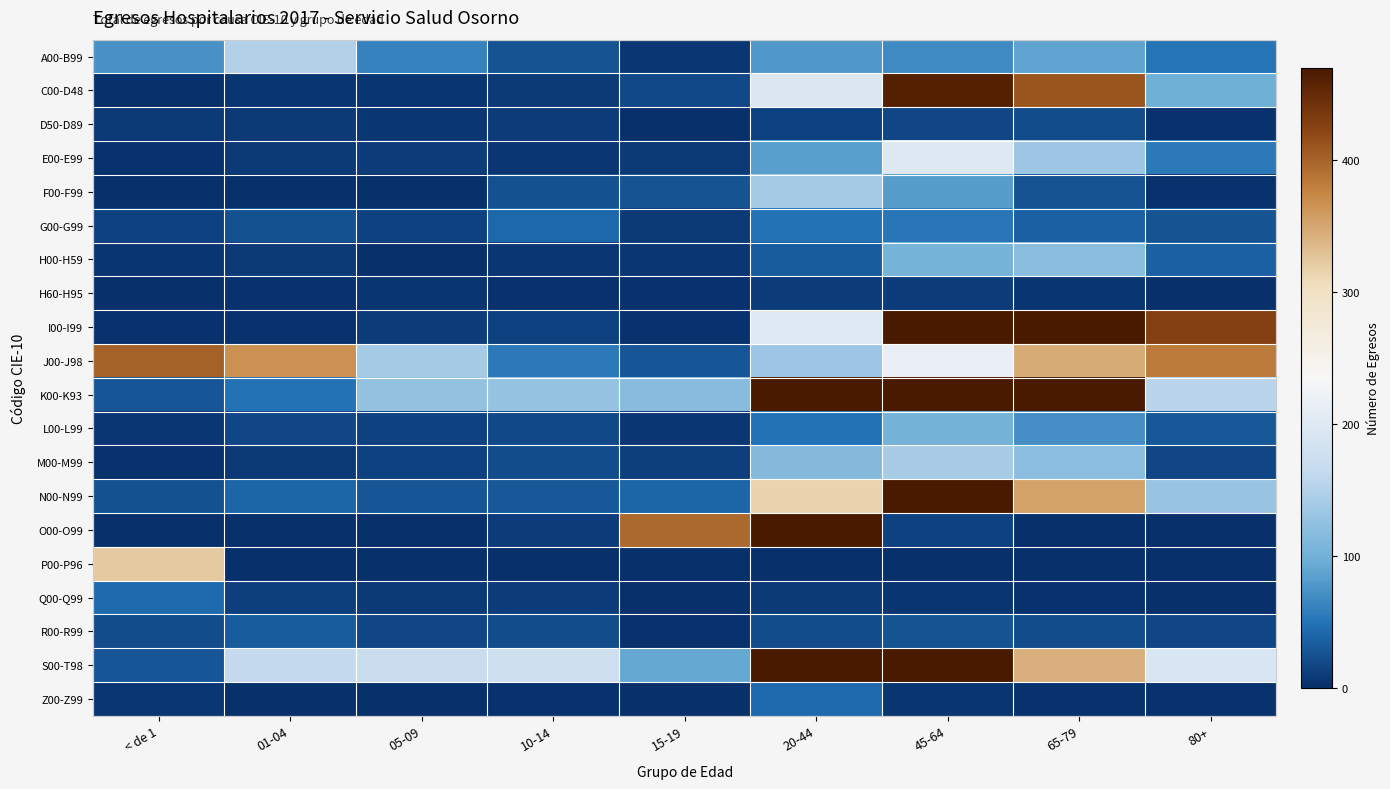

How many categories are shown in the chart?

9